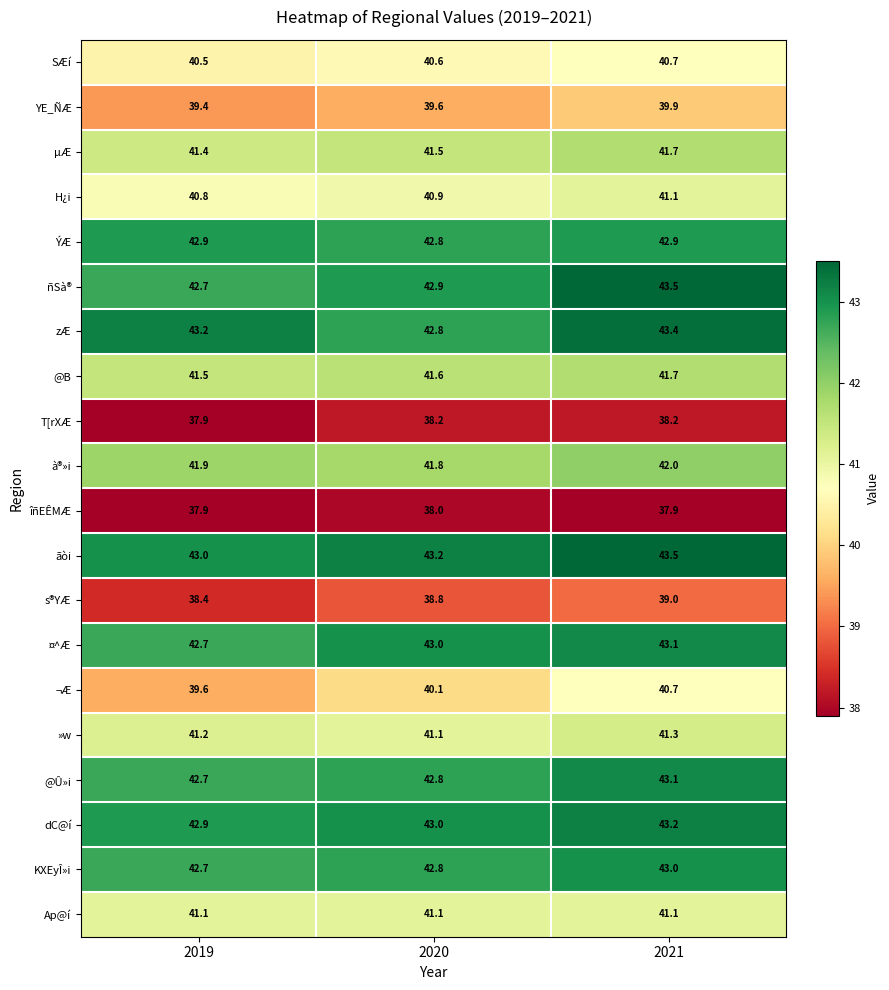

What is the minimum value for Ap@í?

41.1